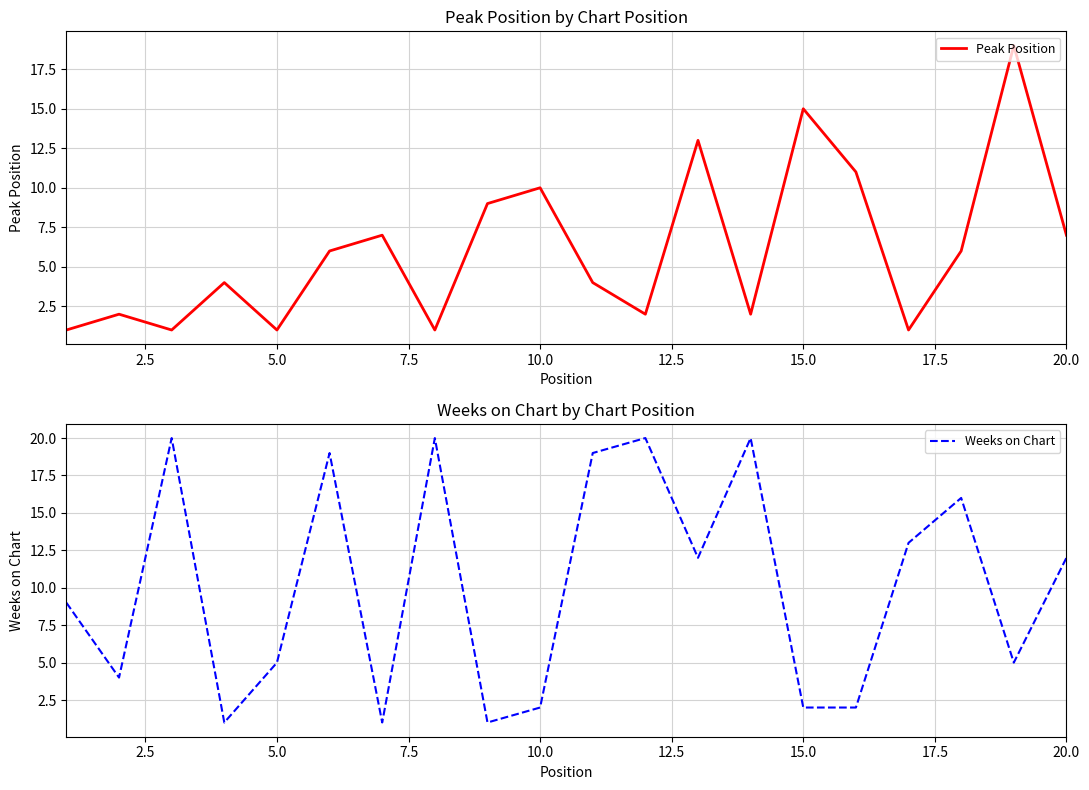

What is the smallest value displayed?

1